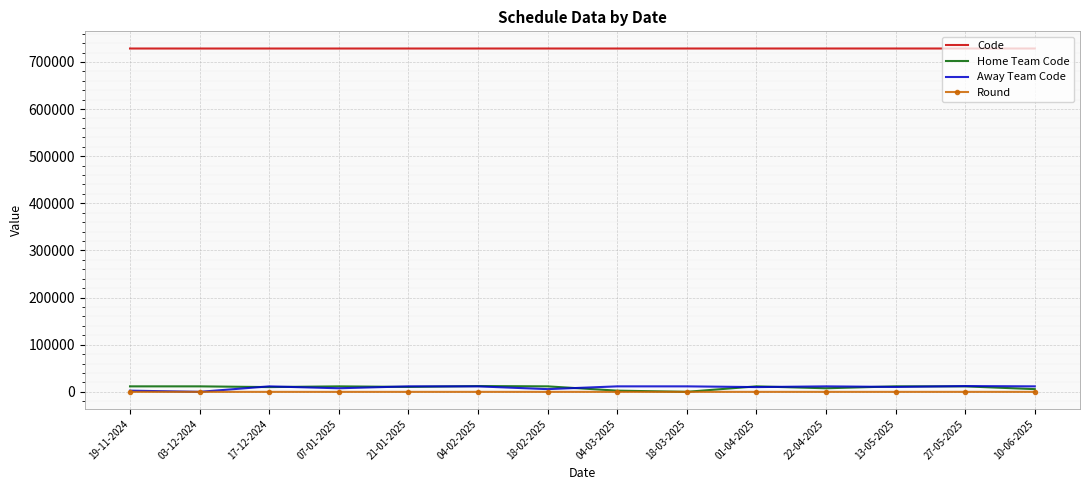

True or false: Home Team Code and Code cross at least once.

False